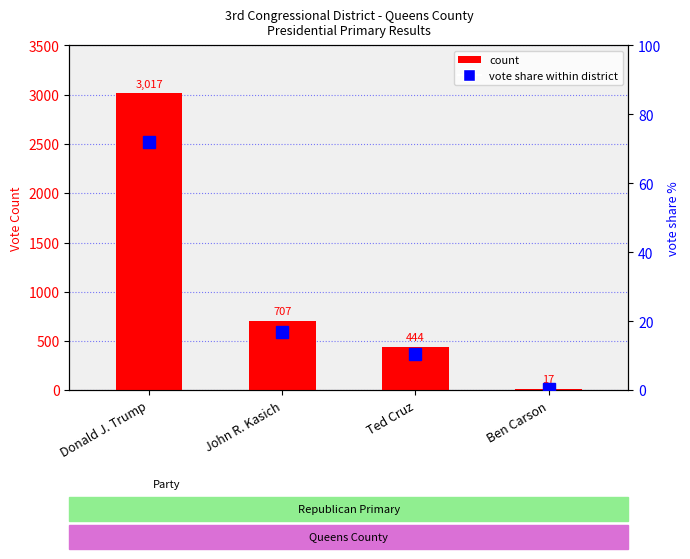

What is the maximum value for vote share %?

72.1